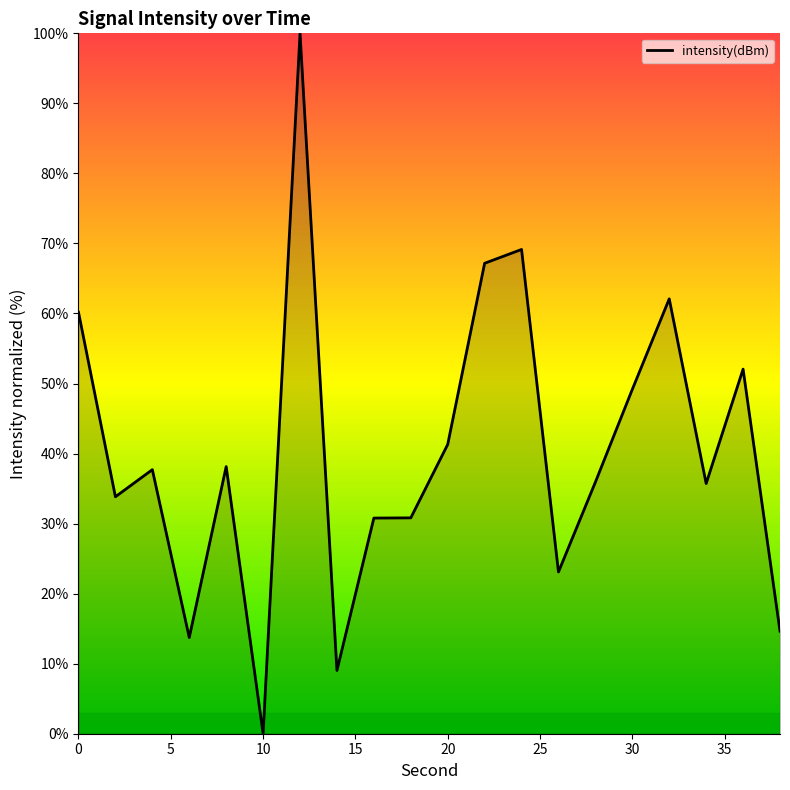

What is the difference between the second highest and minimum values?

69.1